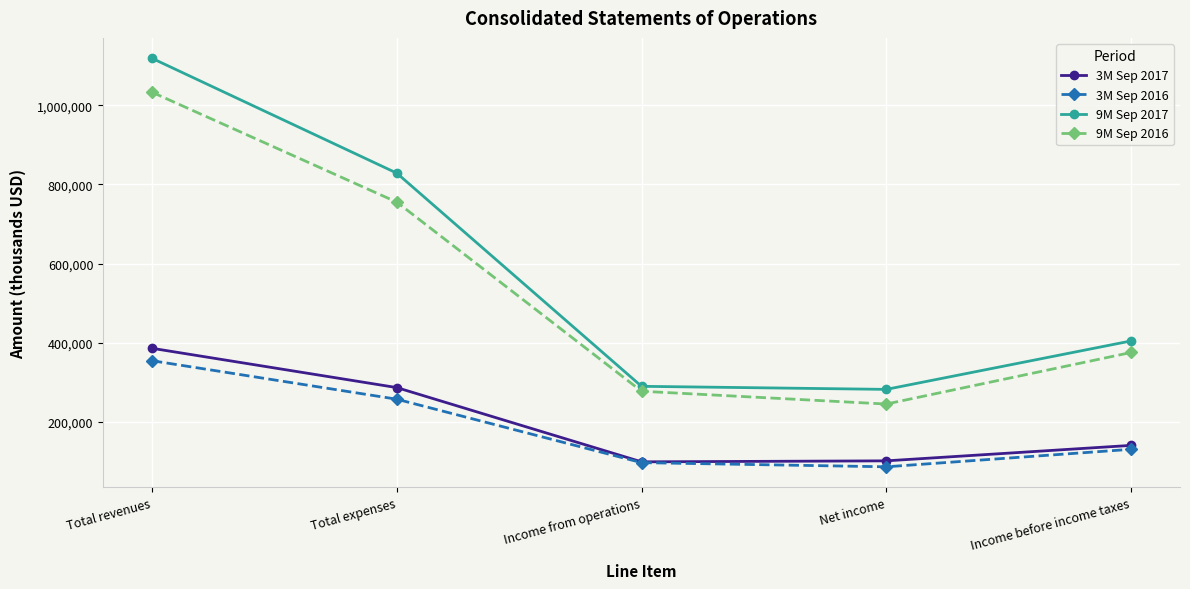

Count the number of data series in this chart.

4